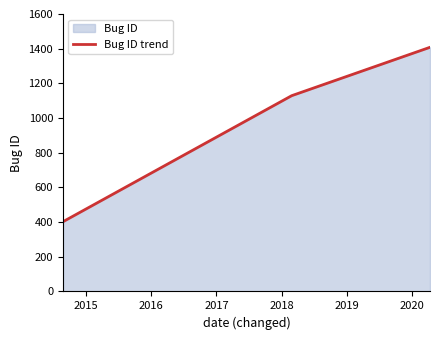

What is the greatest value displayed?

1408